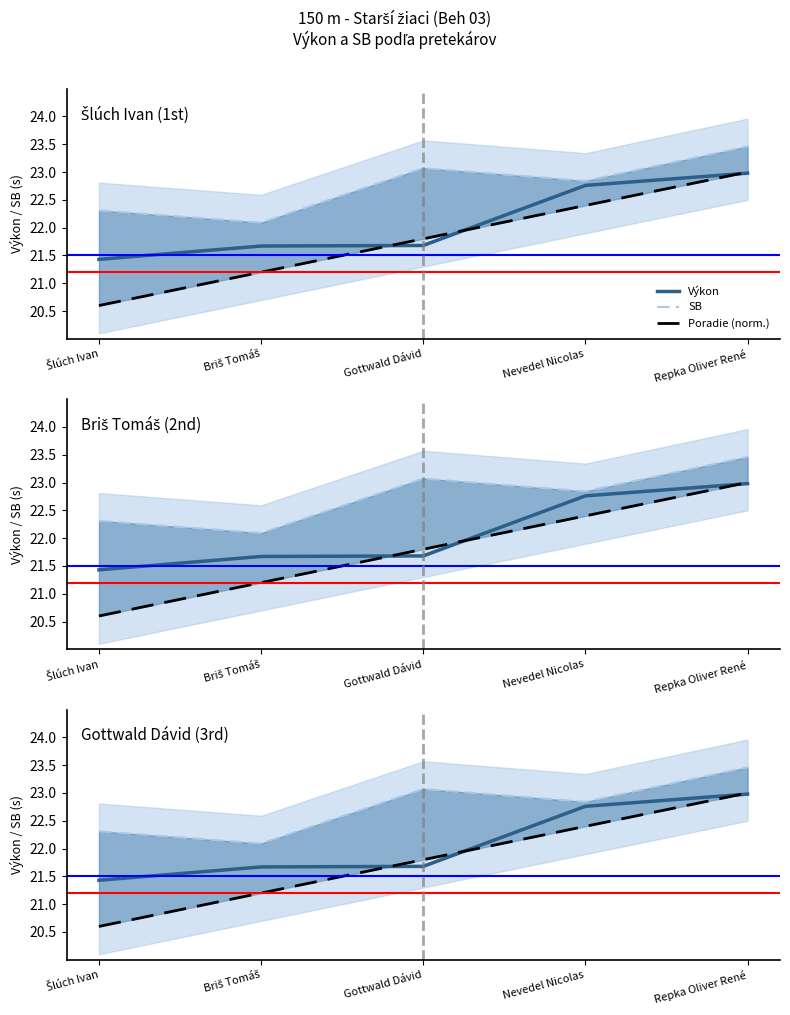

What are all the series names shown in the legend?

Výkon, SB, Poradie (norm.)